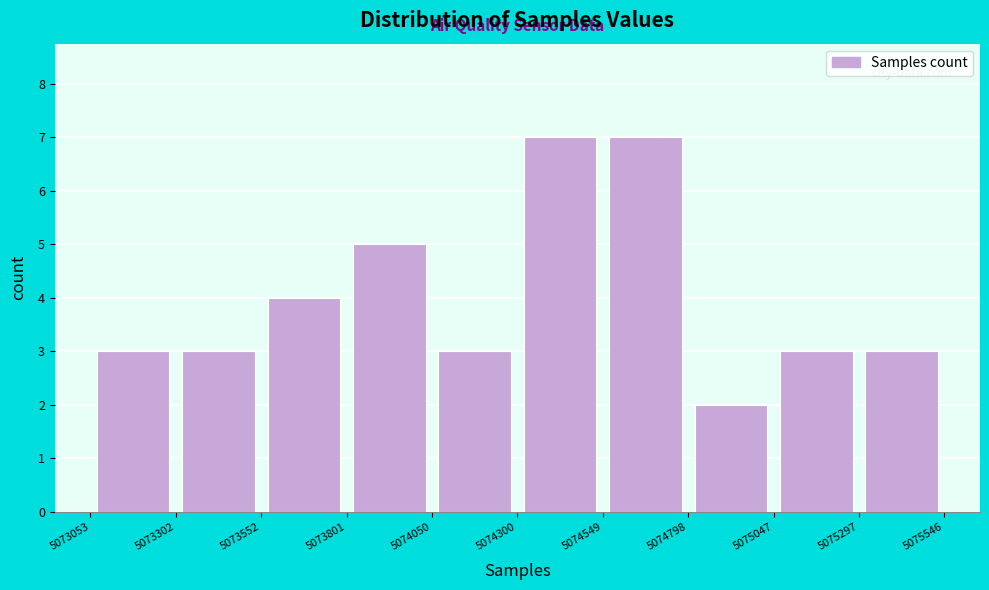

Reading left to right, list every bar in this chart as the range it spans on the x-axis followed by its height. The values are not printed on the chart, so give them approximately, as read against the axis.

5073053 to 5073302: 3
5073302 to 5073552: 3
5073552 to 5073801: 4
5073801 to 5074050: 5
5074050 to 5074300: 3
5074300 to 5074549: 7
5074549 to 5074798: 7
5074798 to 5075047: 2
5075047 to 5075297: 3
5075297 to 5075546: 3